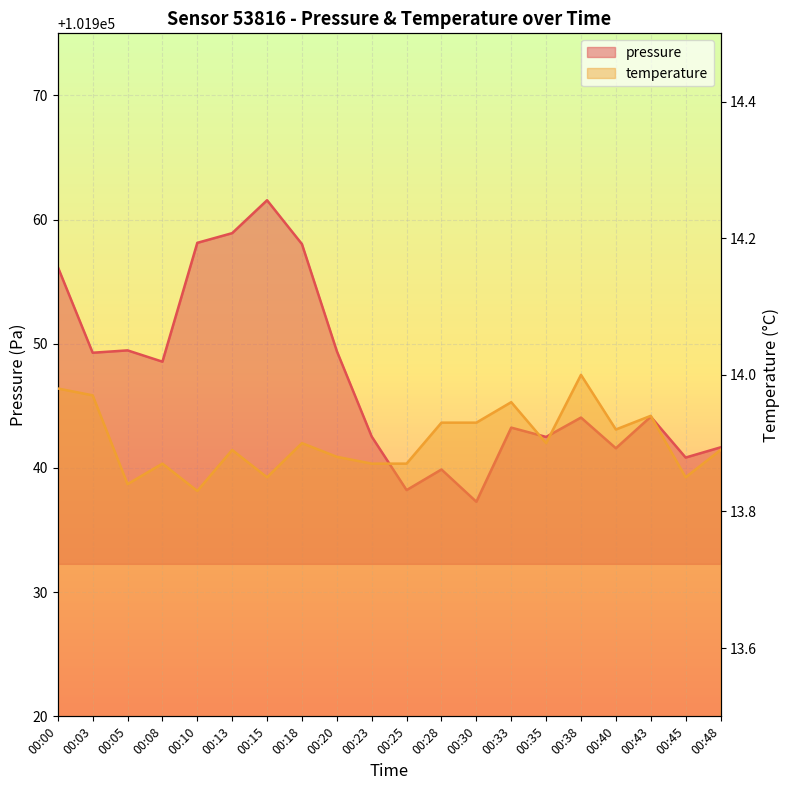

What is the total value across all series at 00:03?

101963.2